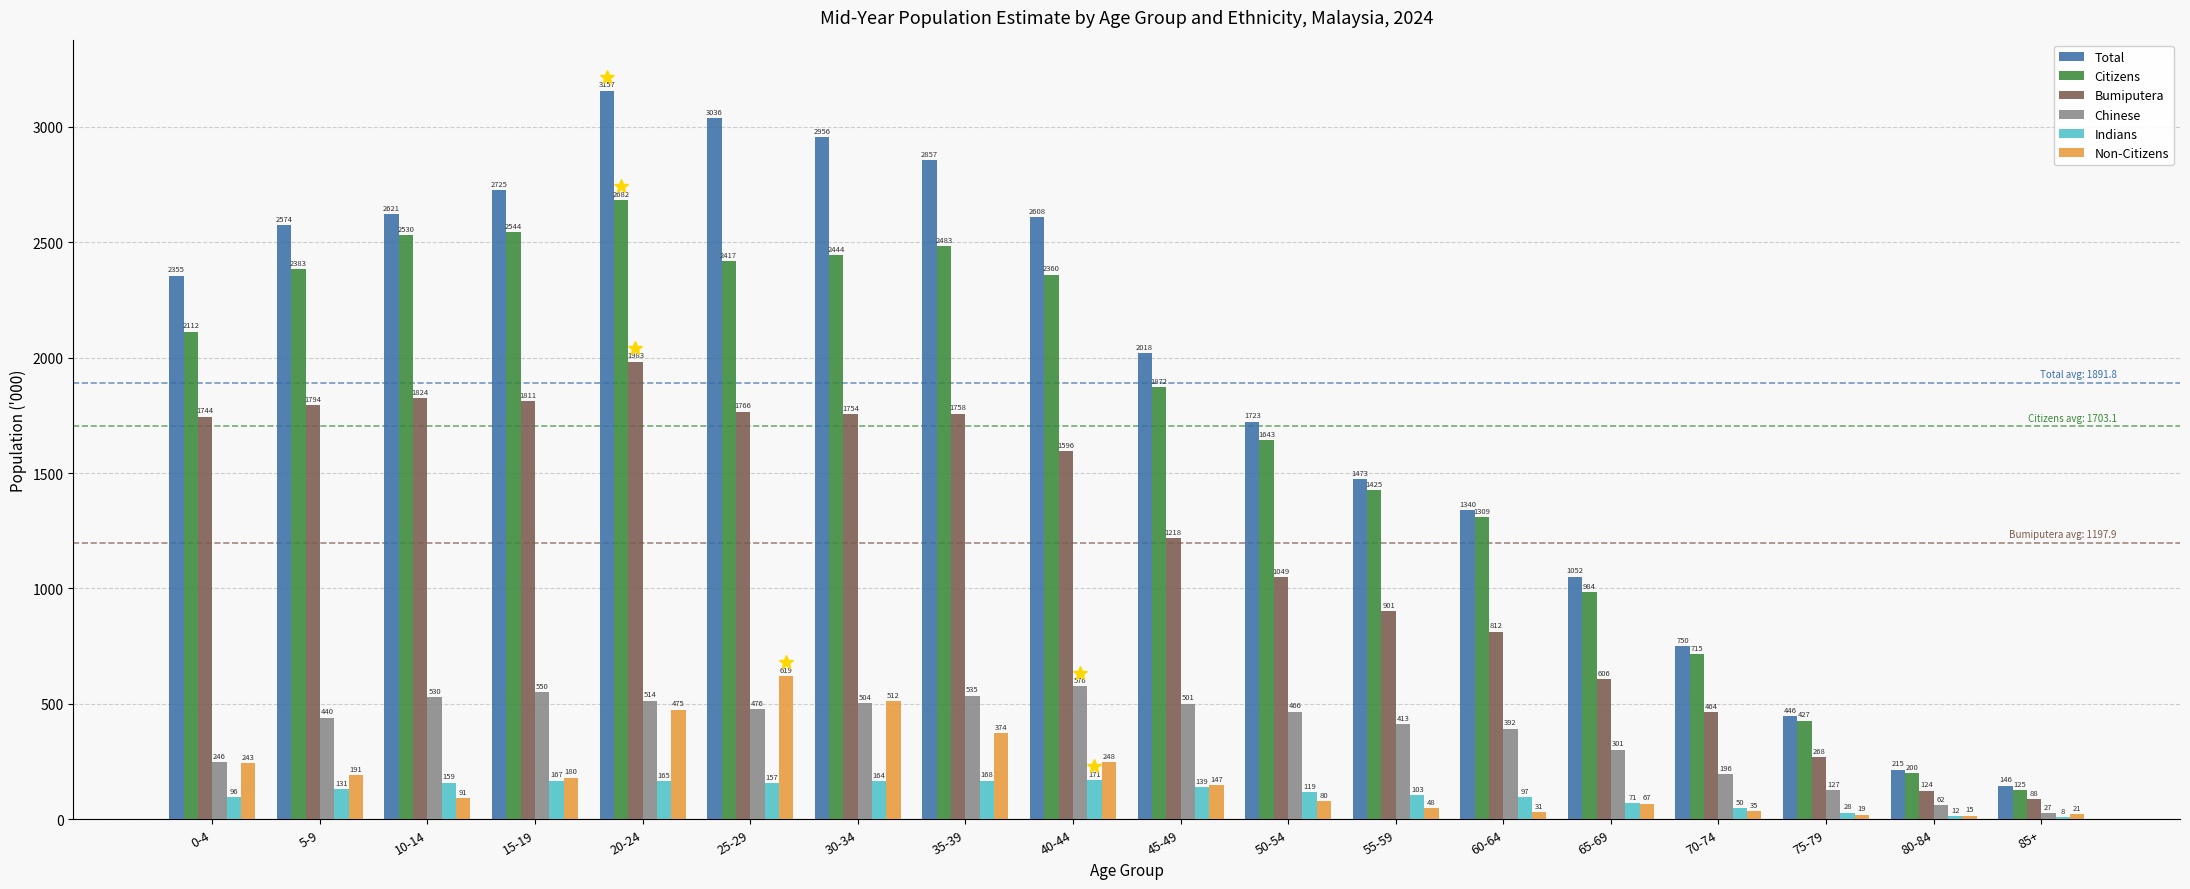

Is it true that Non-Citizens equals 1049.3 at 25-29?

False